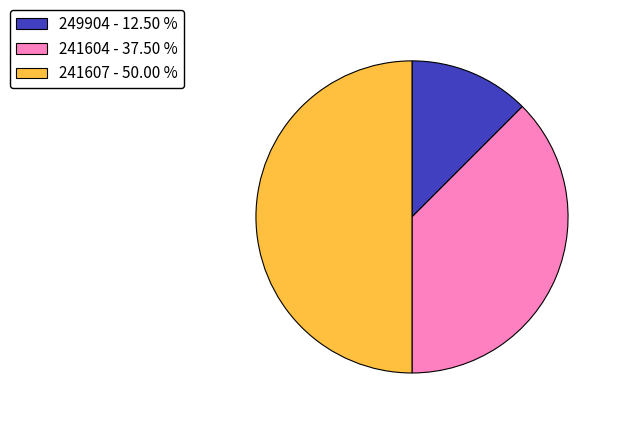

Rank the categories by value from lowest to highest.

249904, 241604, 241607